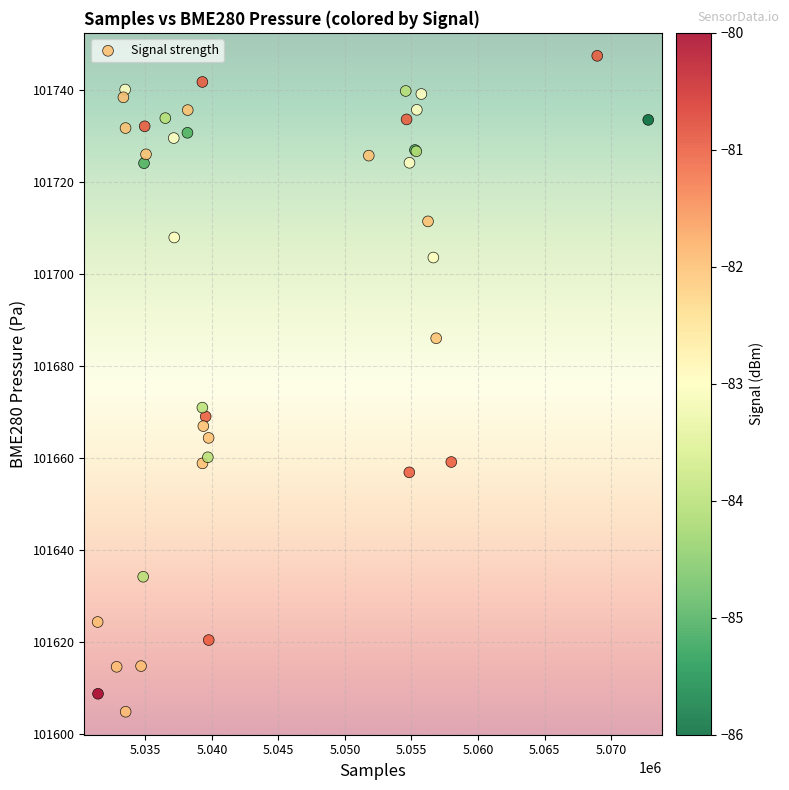

What Y value in the scatter plot is closest to 101676?

101671.0